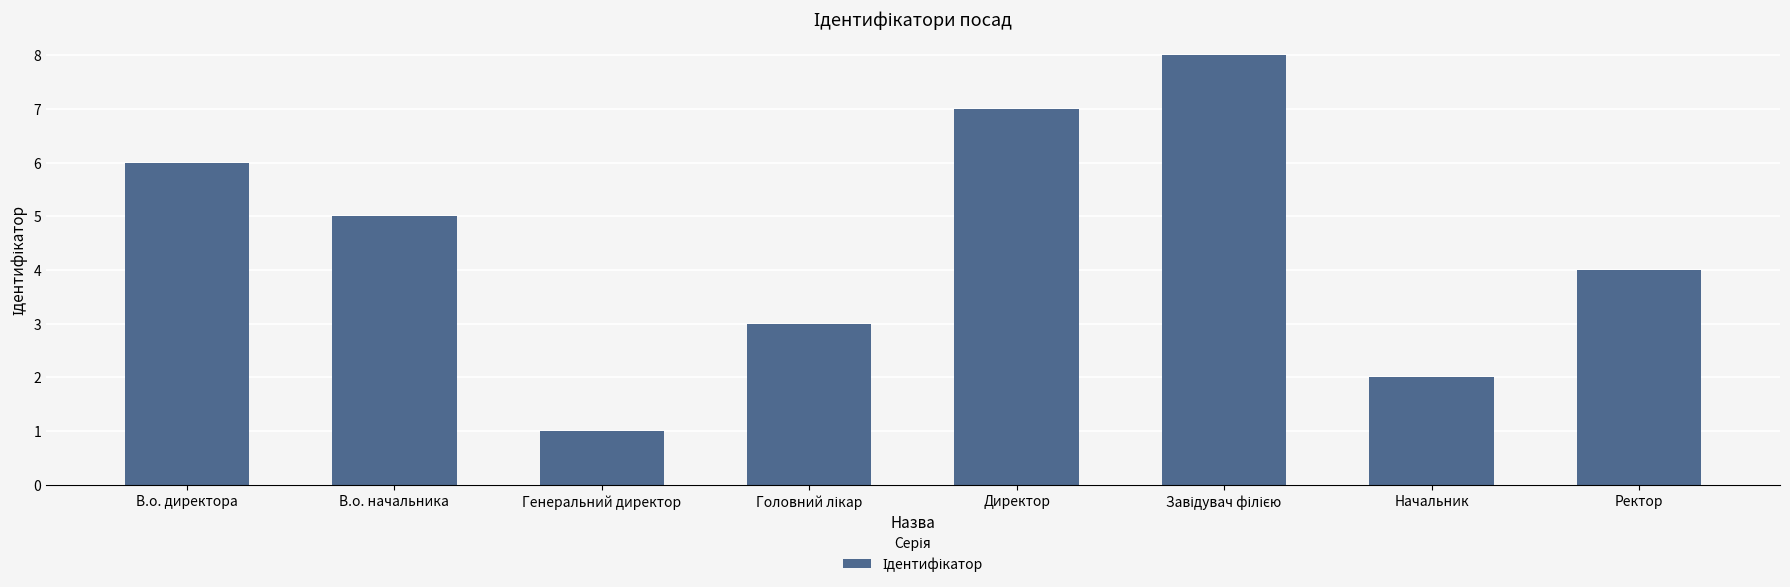

What is the ratio of the value at В.о. начальника to the value at В.о. директора?

0.8